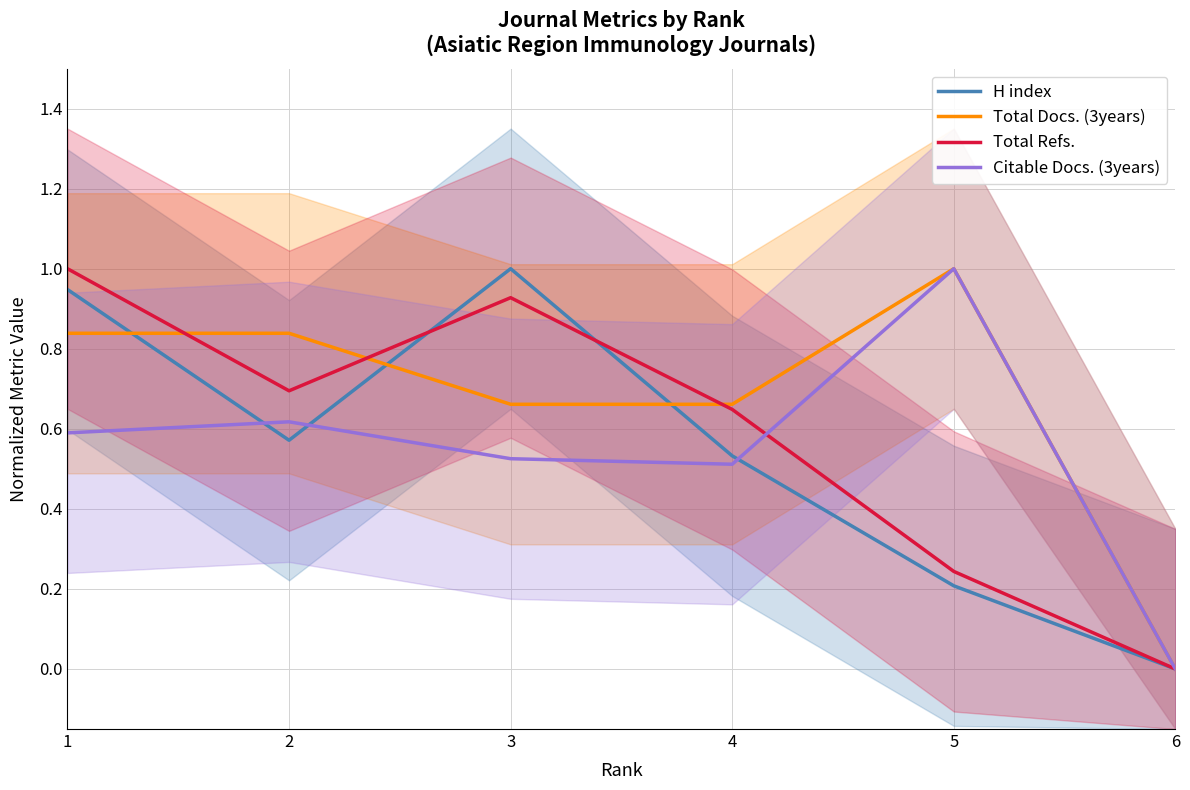

The Citable Docs. (3years) series shows 0.6 at 1. True or false?

True